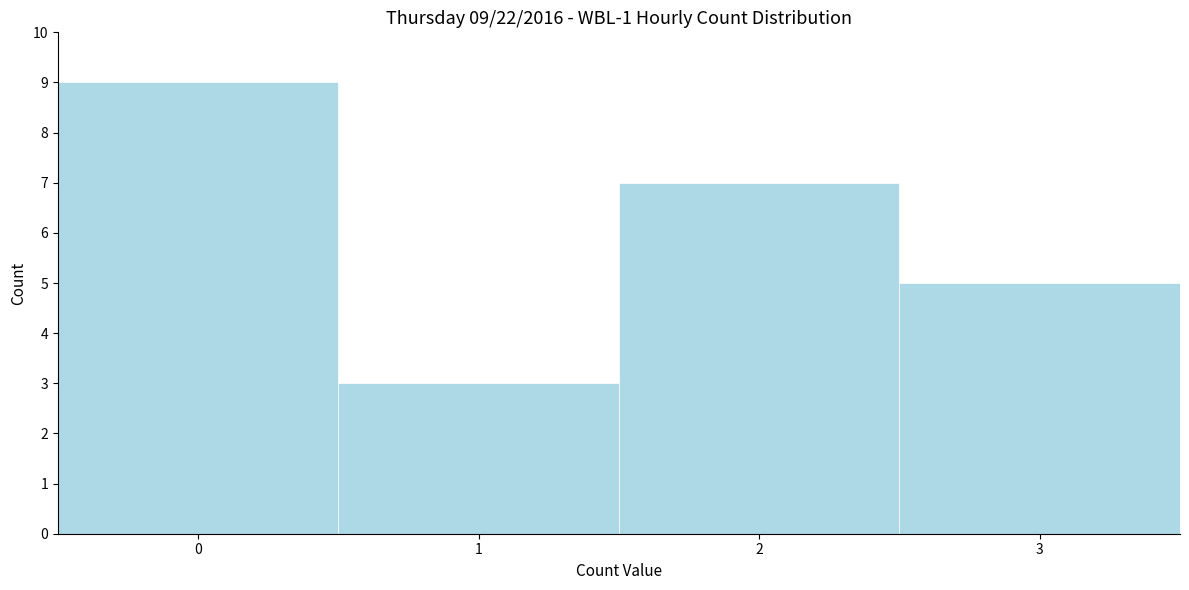

Over which range of the x-axis is the bar tallest?

-0.5 to 0.5